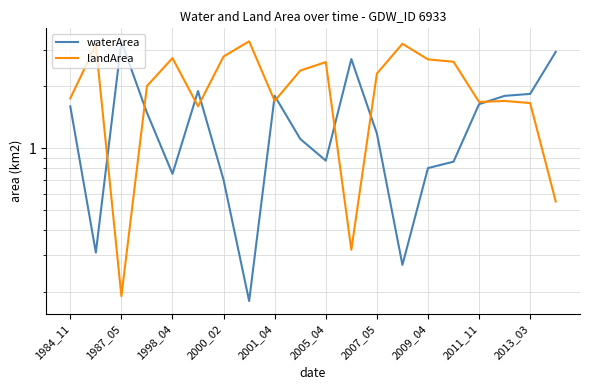

How many interior local peaks does the landArea series have?

6